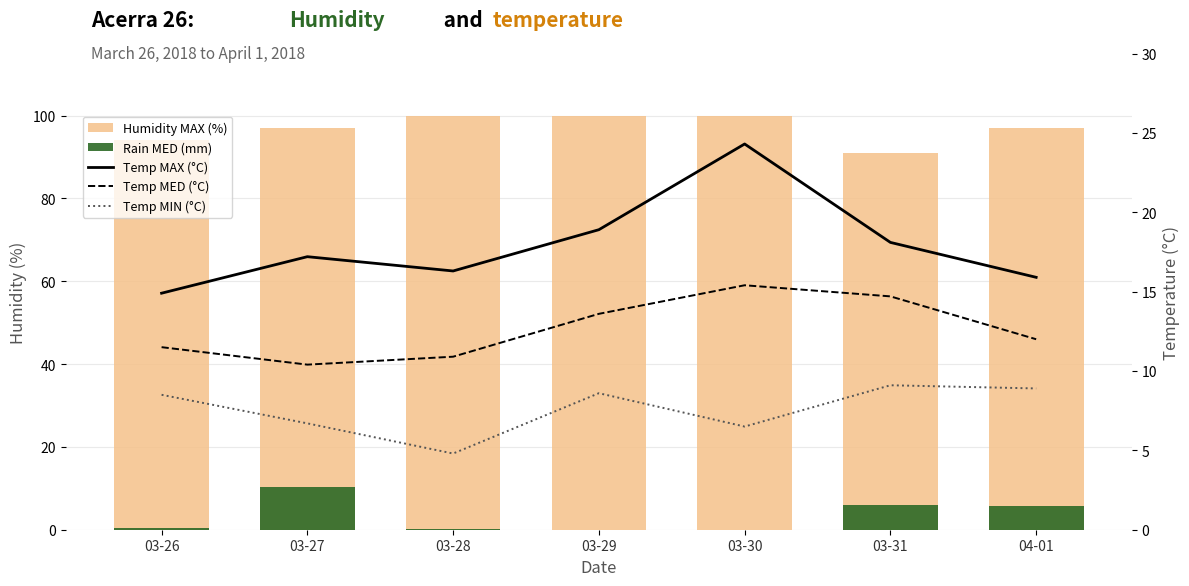

What is the label of the 6th bar from the right?

03-27